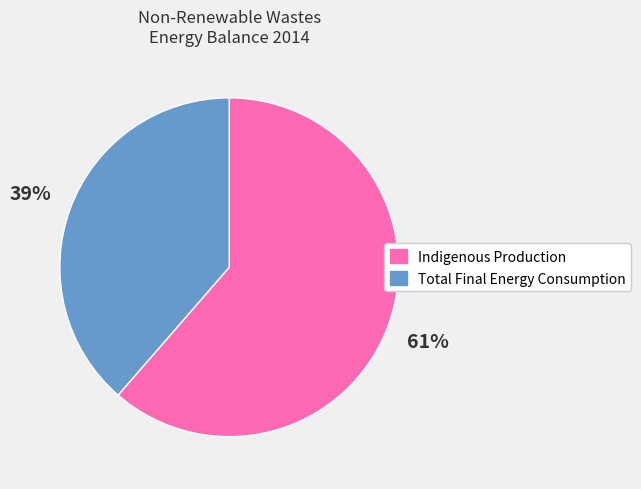

Combined, do Indigenous Production and Total Final Energy Consumption account for over 50%?

Yes